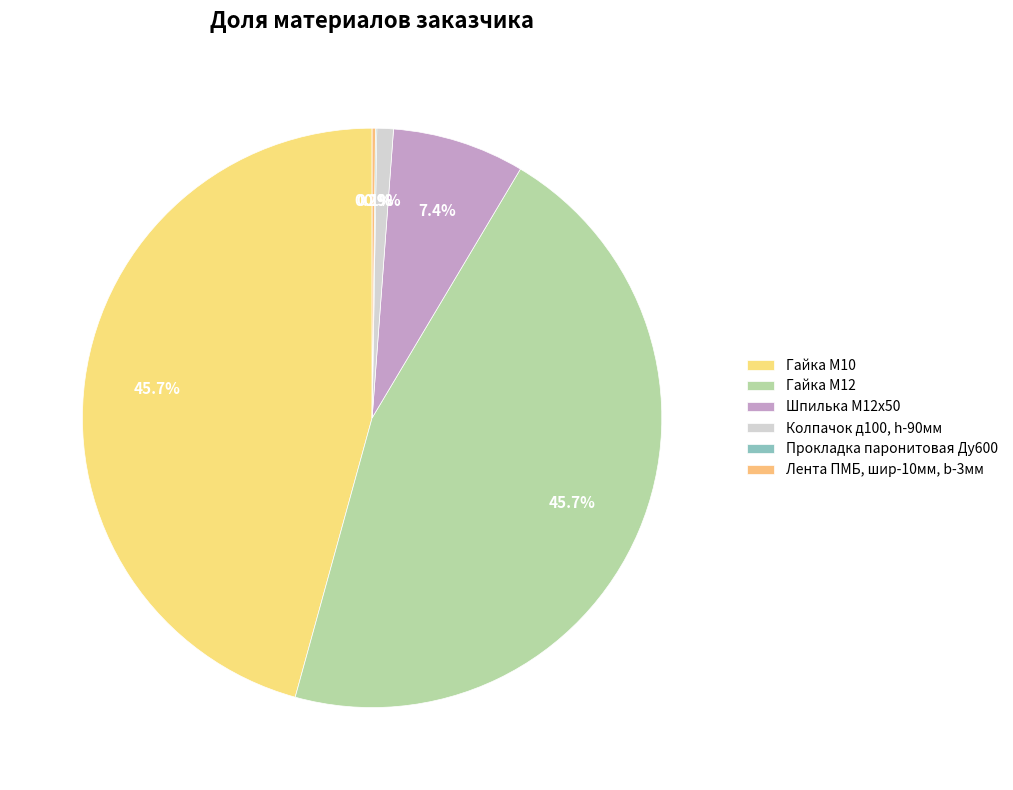

Which slice is the smallest?

Прокладка паронитовая Ду600